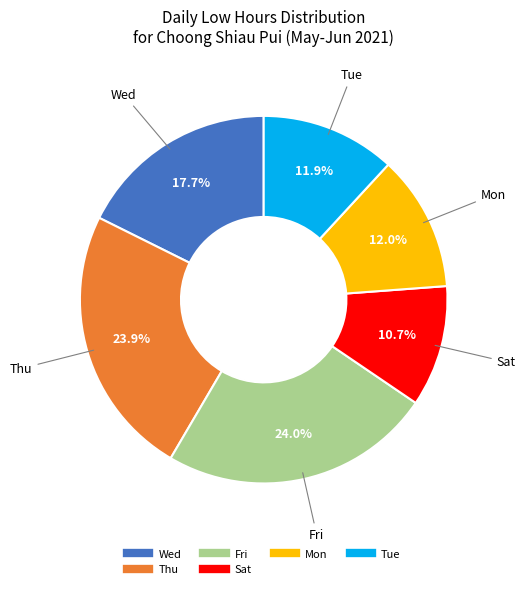

Is there any slice that represents more than half of the pie?

No